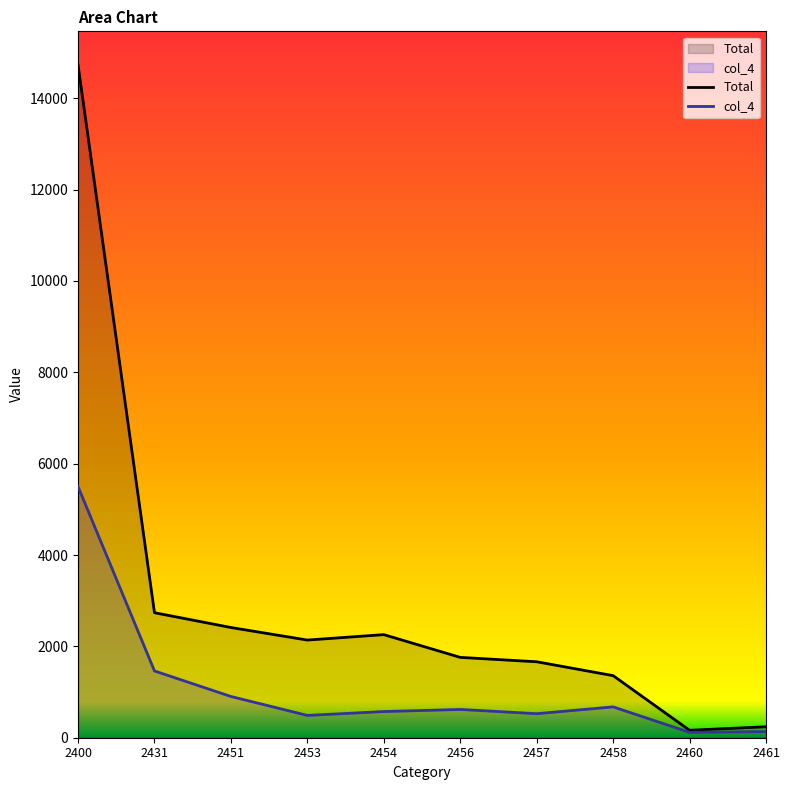

True or false: Total and col_4 cross at least once.

False